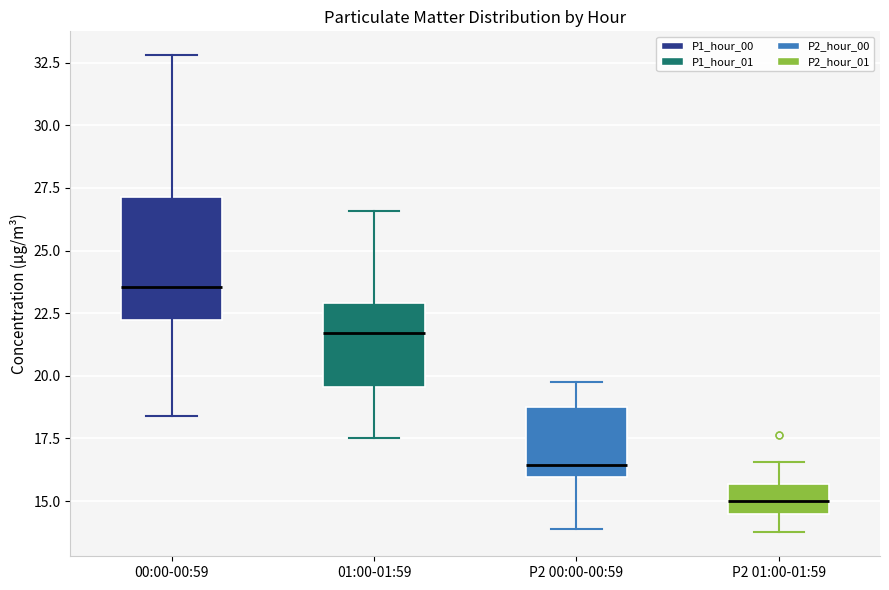

Which box's median line is the highest?

00:00-00:59